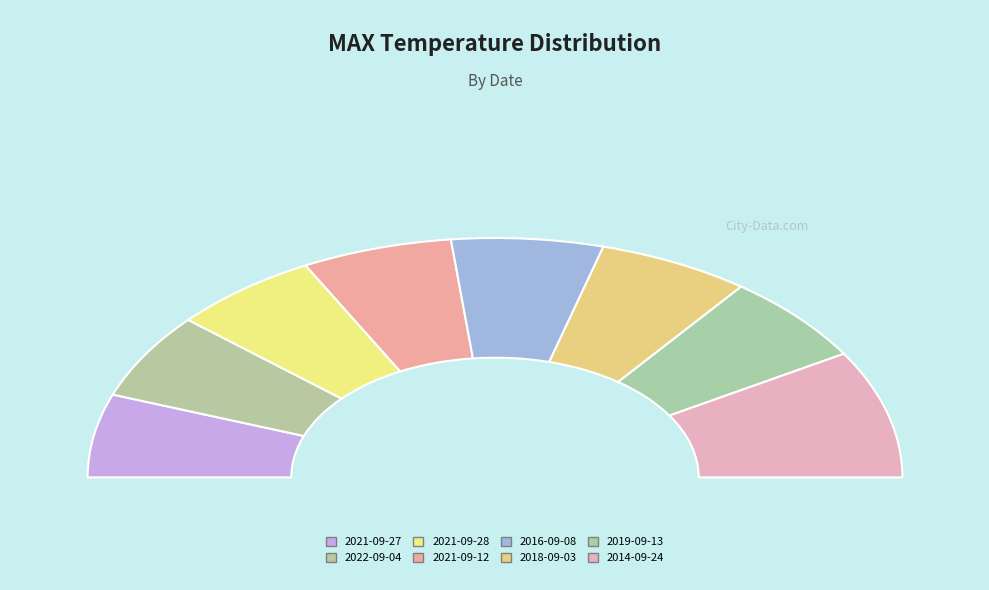

To the nearest percent, what is the difference between the largest and smallest slice percentages?

6%